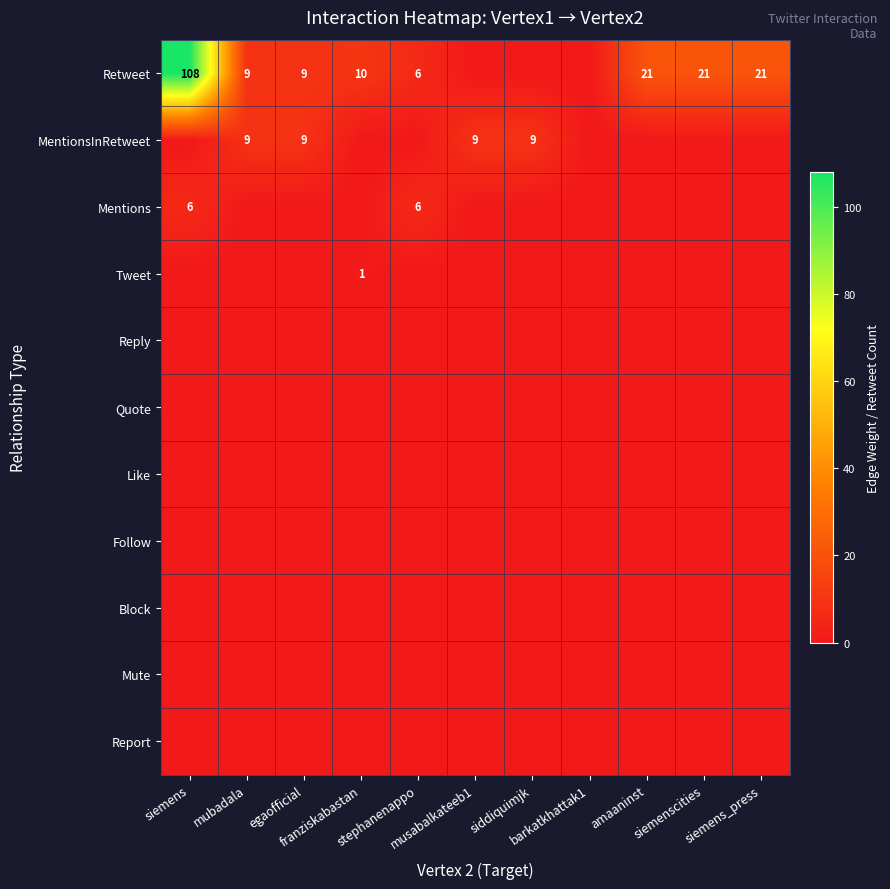

Which category has the highest value across all series?

siemens